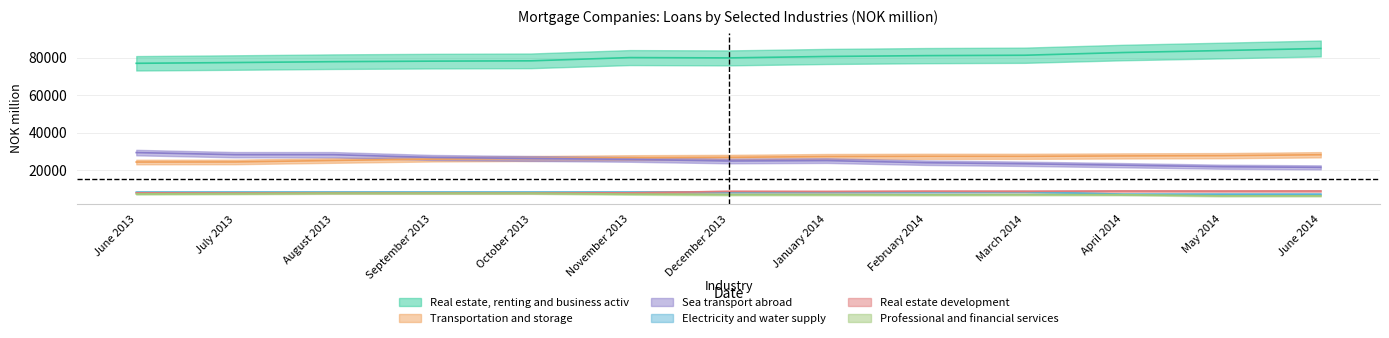

At which category does Transportation and storage reach its first local peak?

February 2014